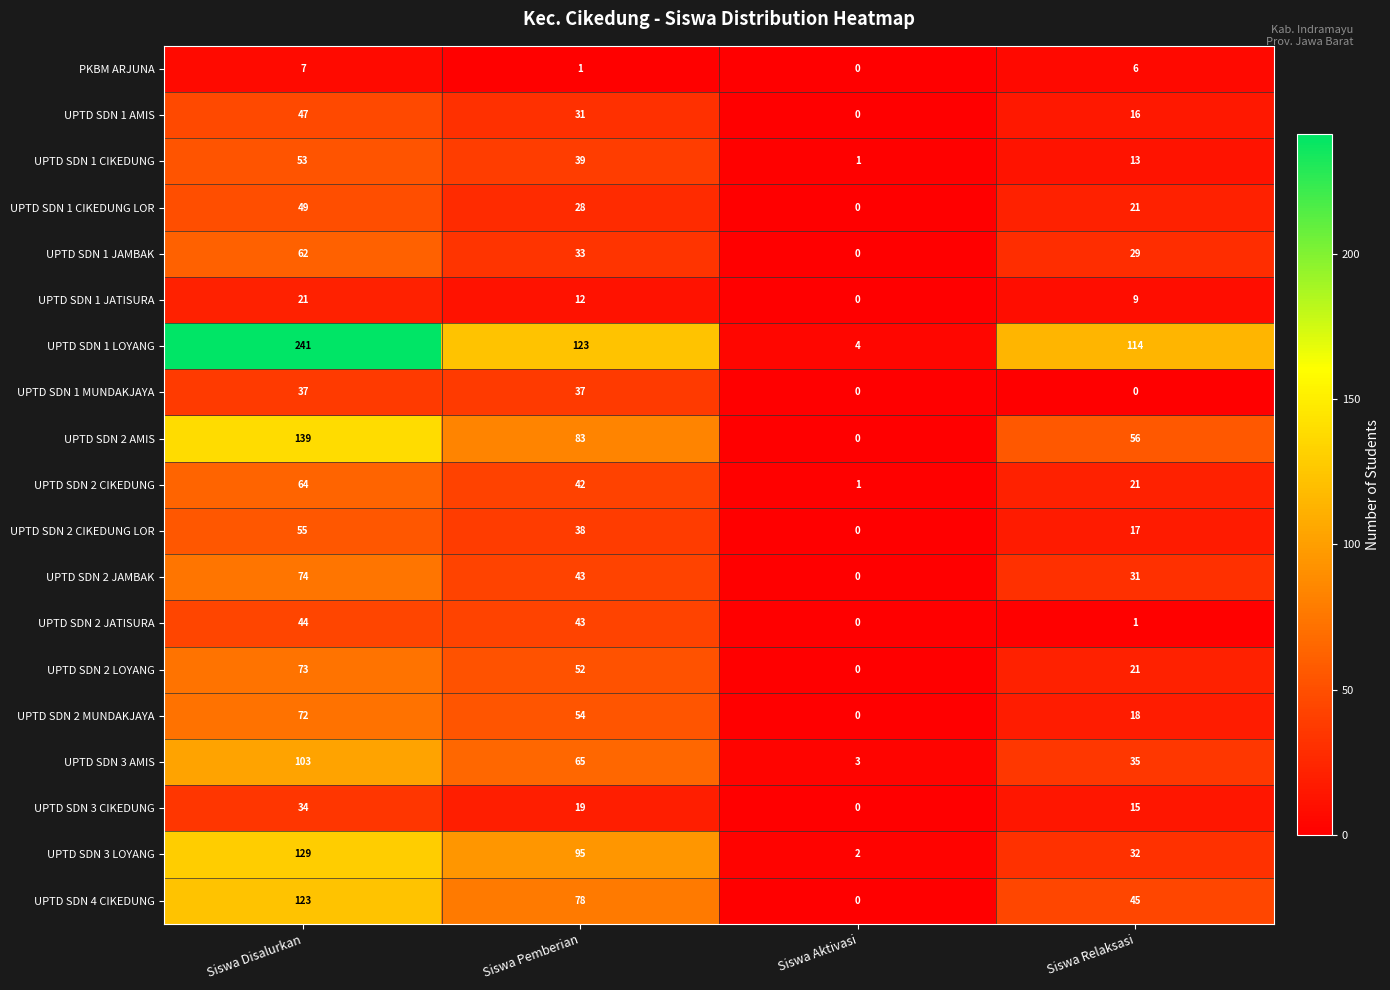

Which category has the highest value in the UPTD SDN 3 CIKEDUNG series?

Siswa Disalurkan